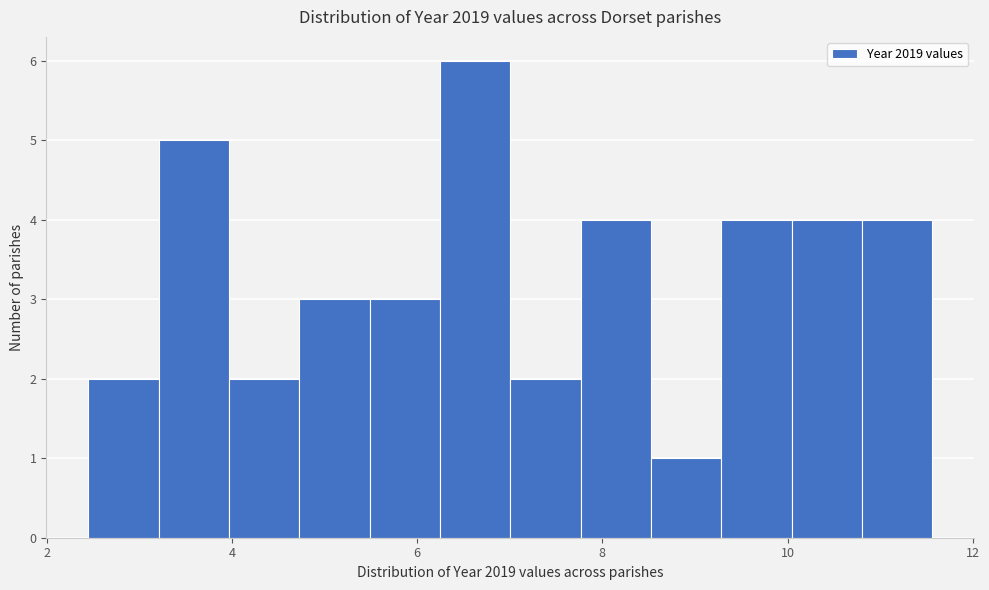

Read against the x-axis, roughly where is the centre of the tallest bar?

6.6